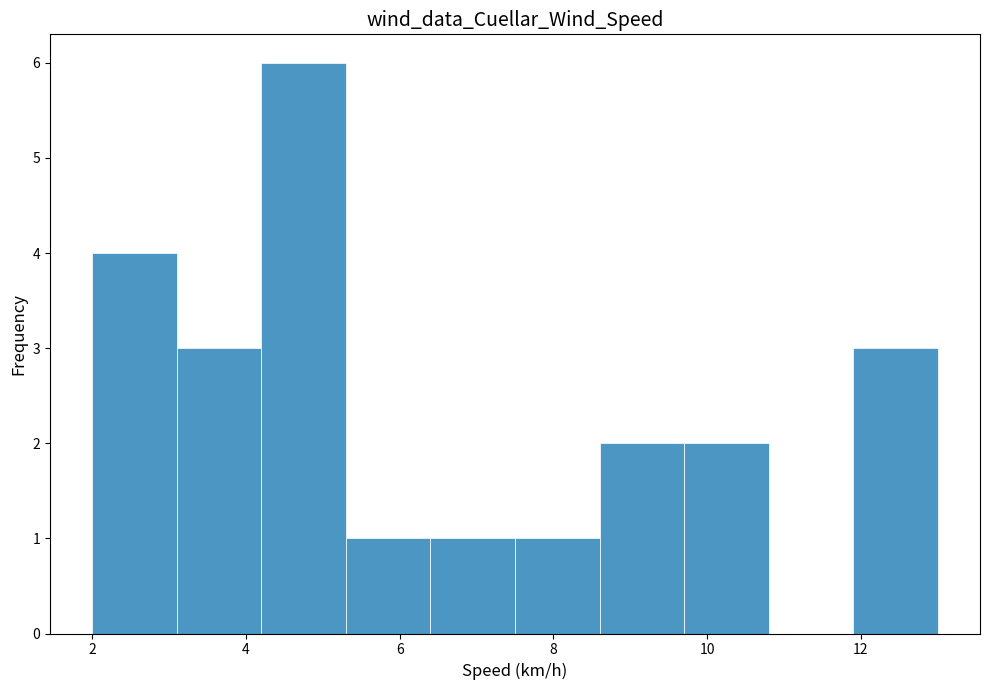

Which range on the x-axis has the tallest bar?

4.2 to 5.3